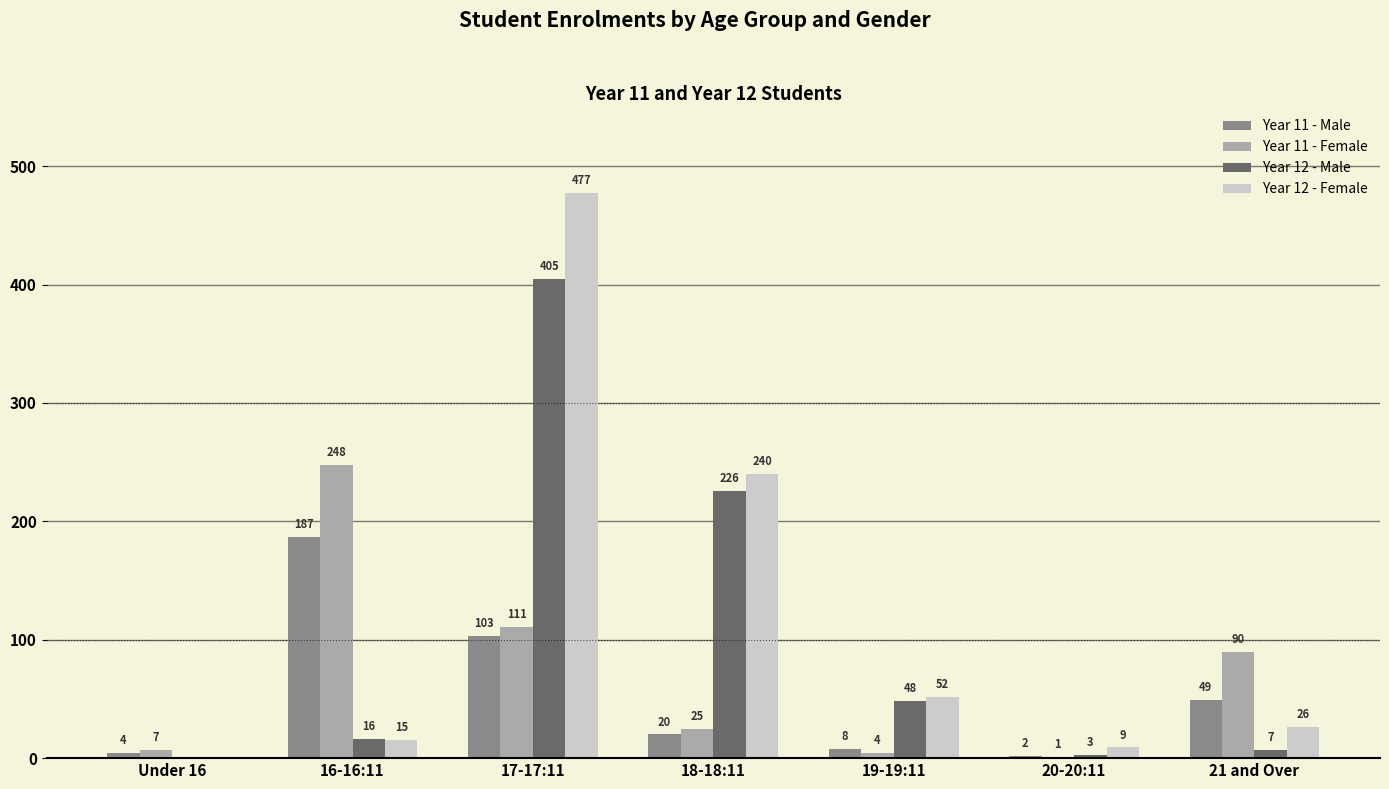

What is the maximum value for Year 11 - Male?

187